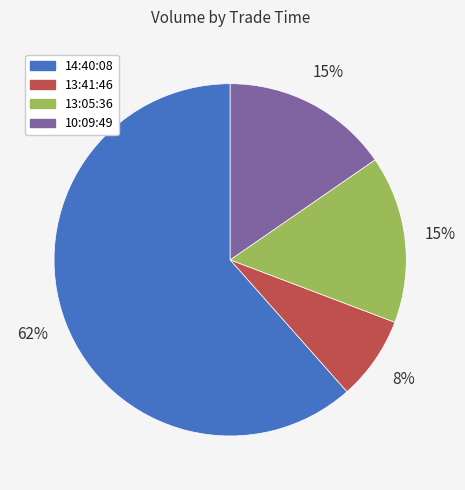

What percentage is the 10:09:49 slice, to the nearest percent?

15%